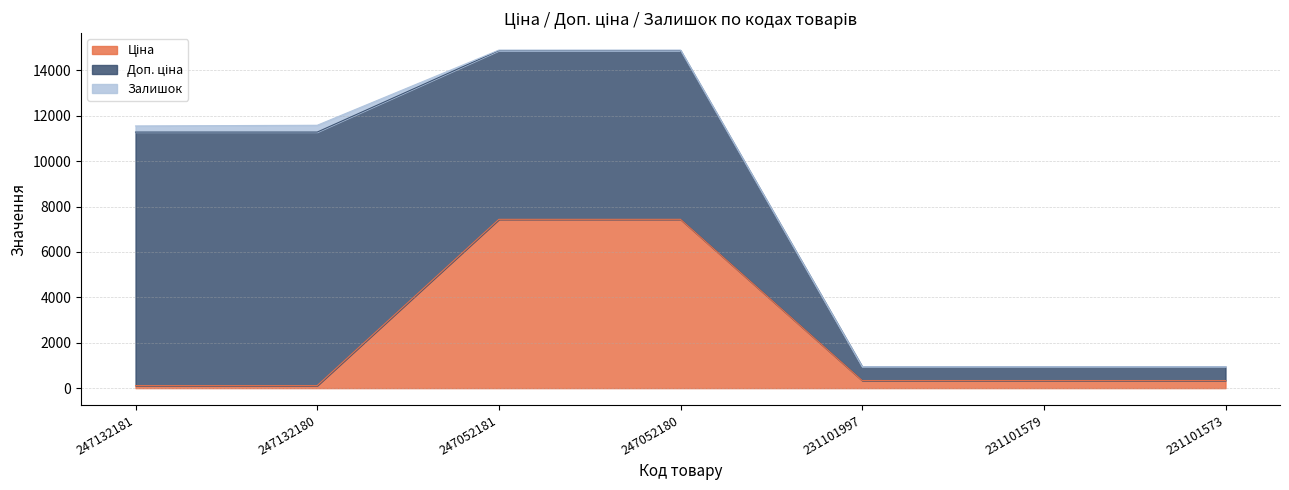

True or false: Ціна has more than 0 interior local peaks.

False